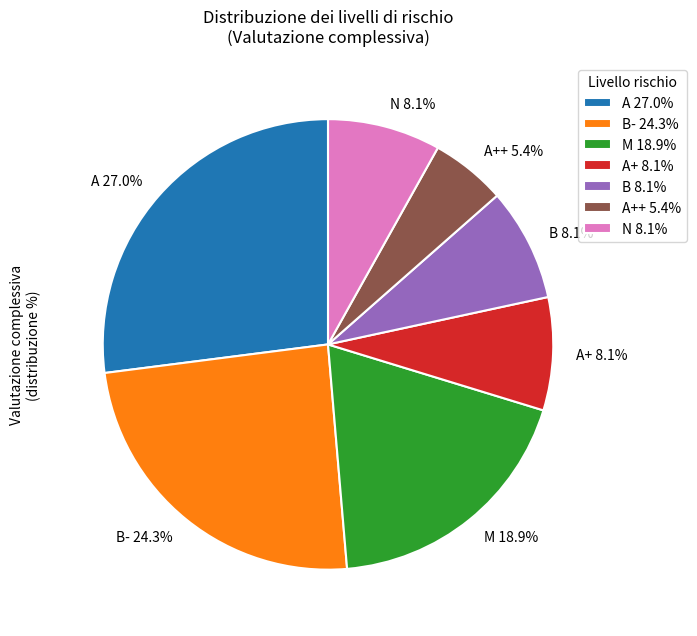

Combined, do B 8.1% and B- 24.3% account for over 50%?

No